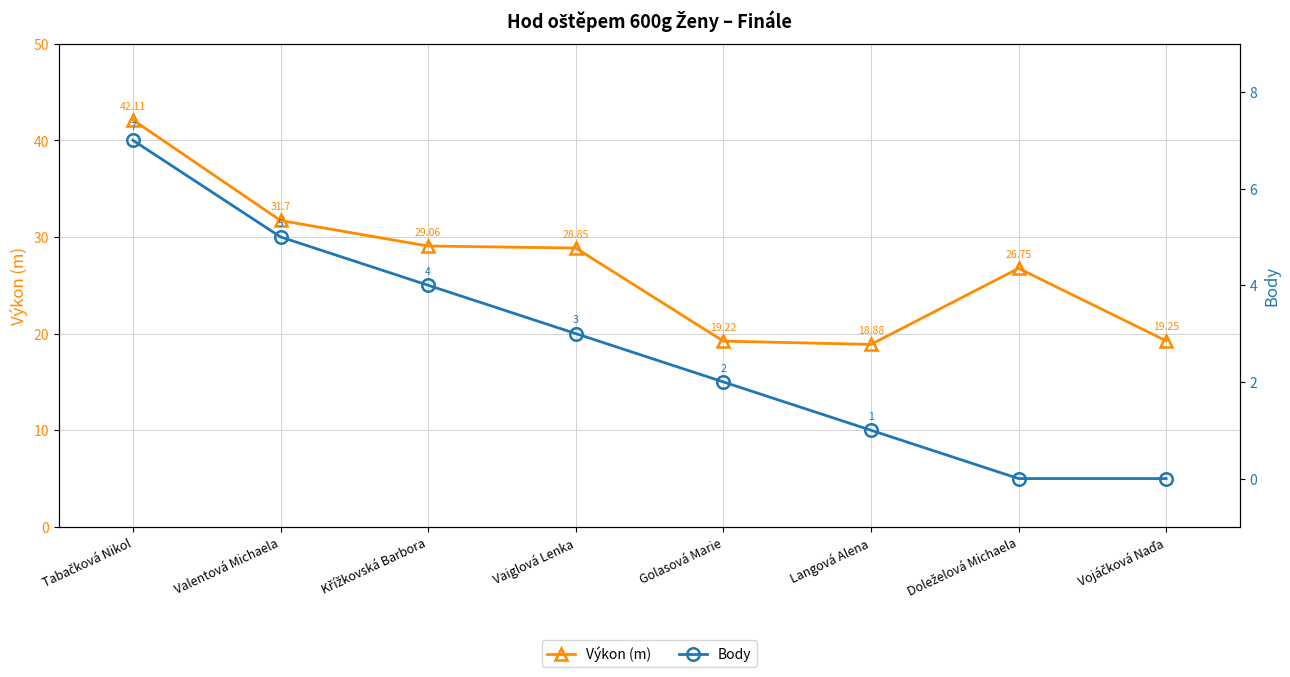

At which label is Výkon (m) closest to 30?

Křížkovská Barbora